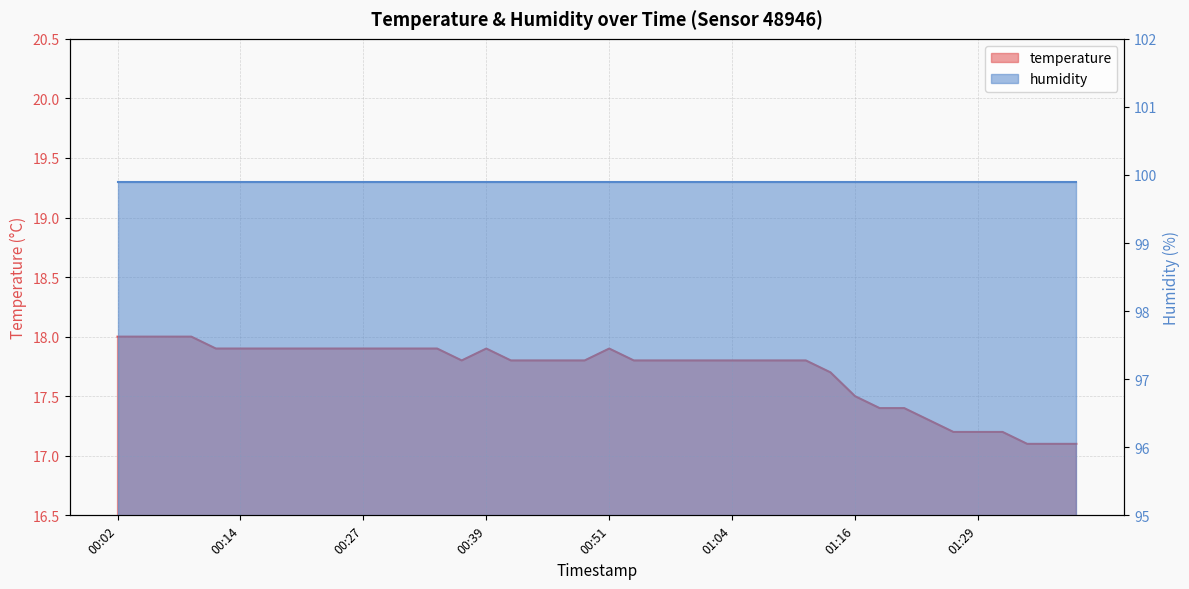

Which label corresponds to the smallest value in the chart?

01:34